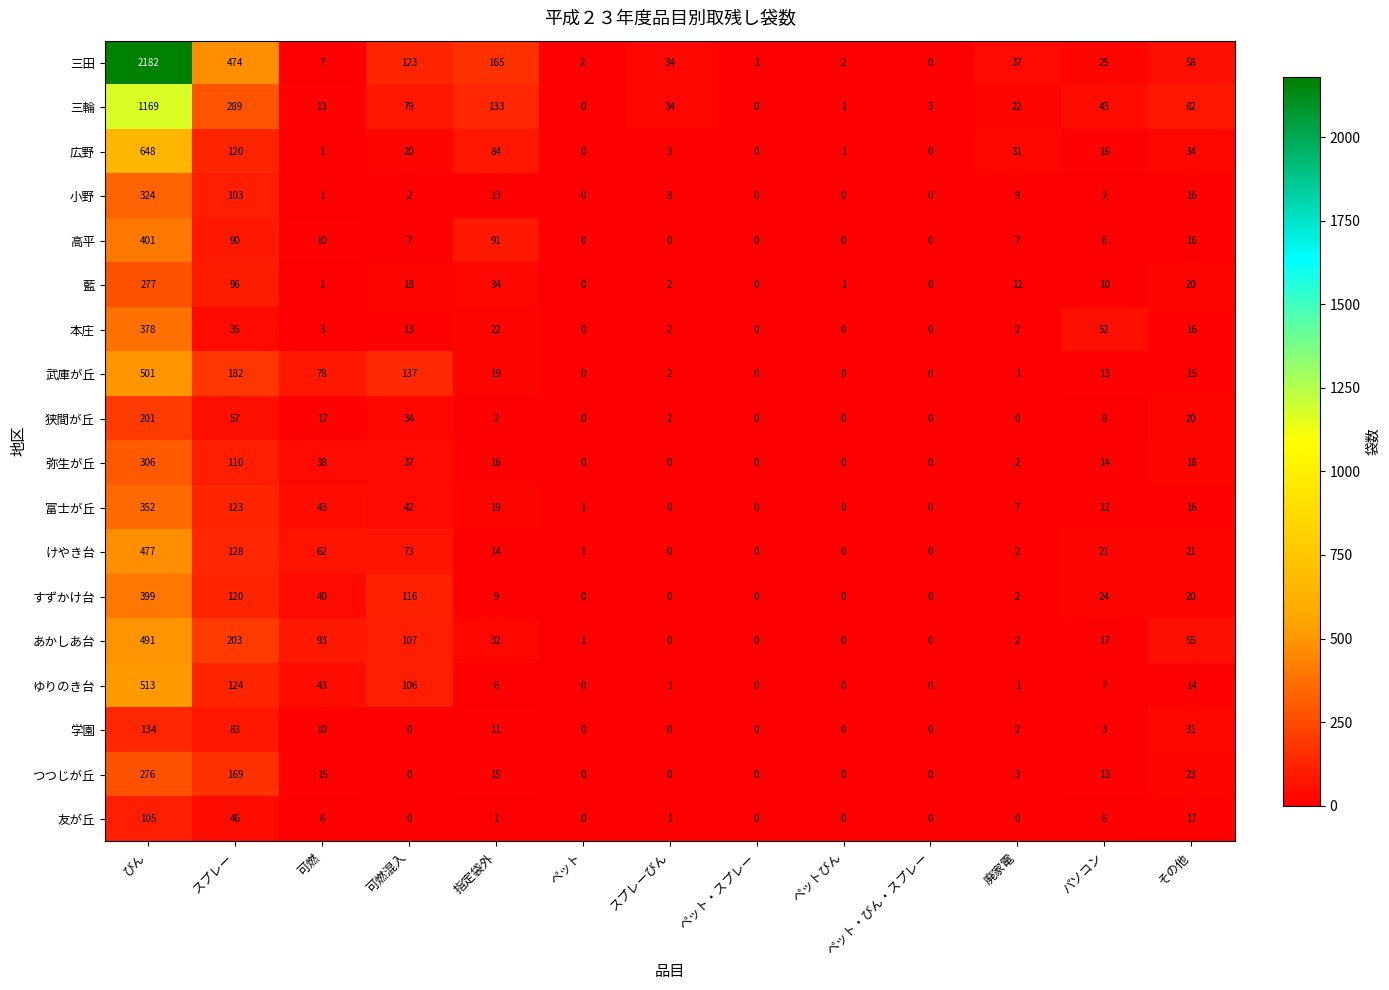

The 三田 series shows 165 at 指定袋外. True or false?

True